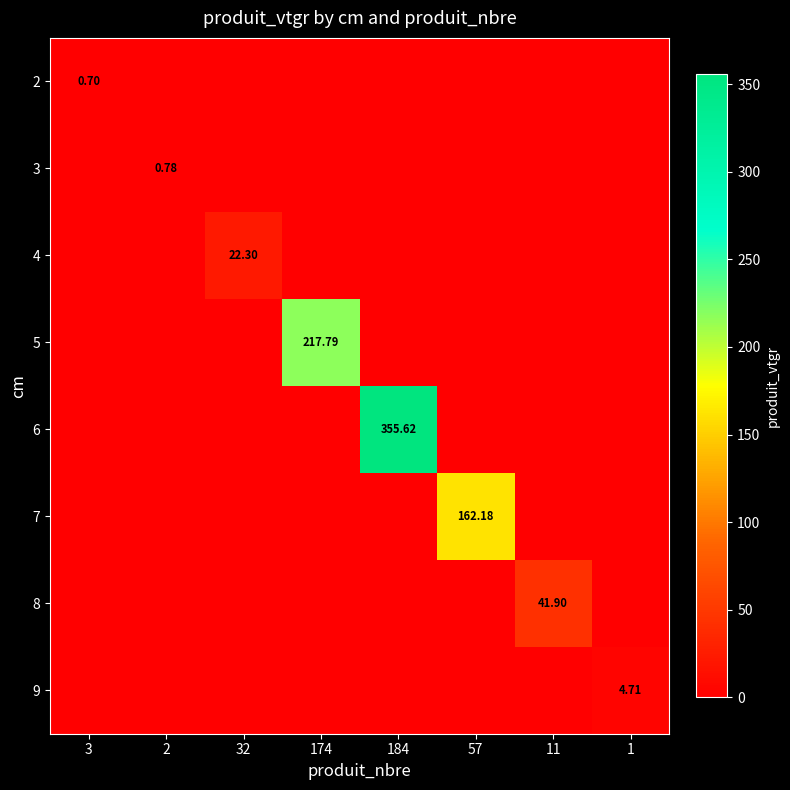

At which category does the chart reach its peak across all series?

184